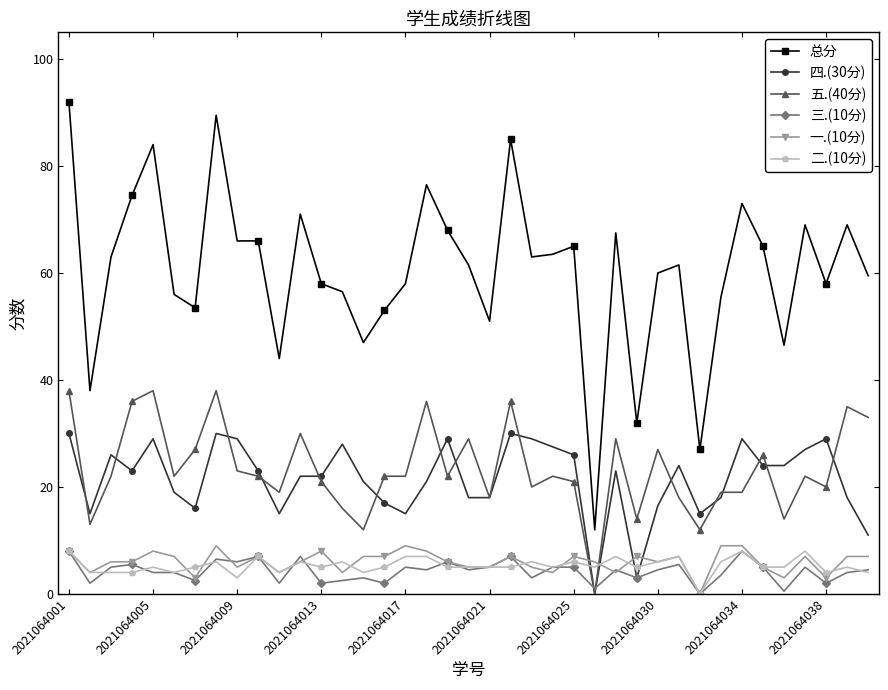

Which series has the widest spread of values?

总分